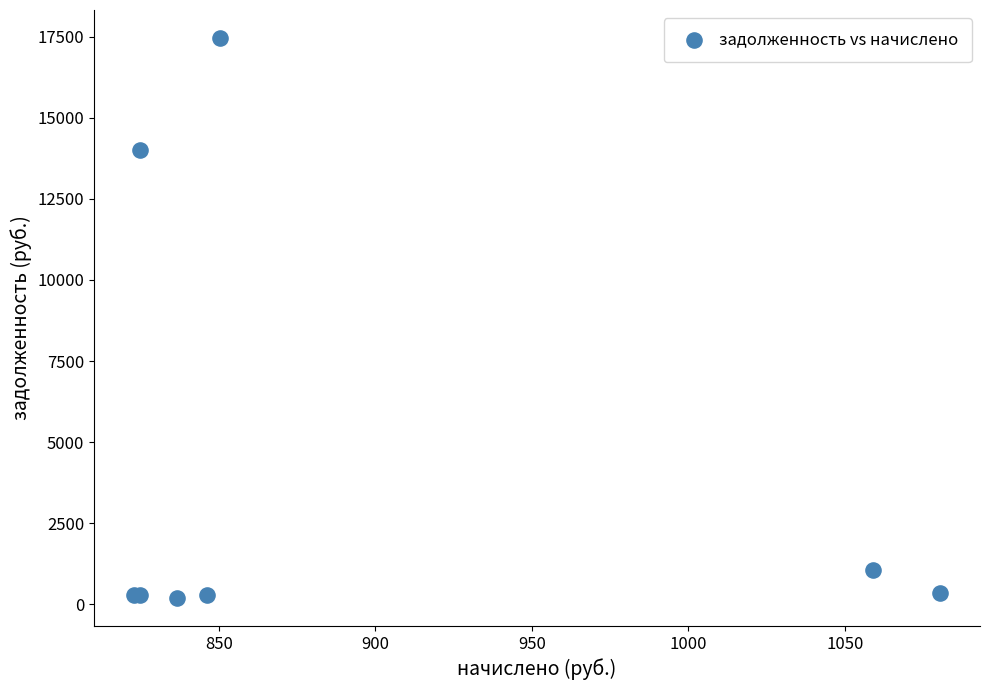

What Y value in the scatter plot is closest to 8827?

13999.3